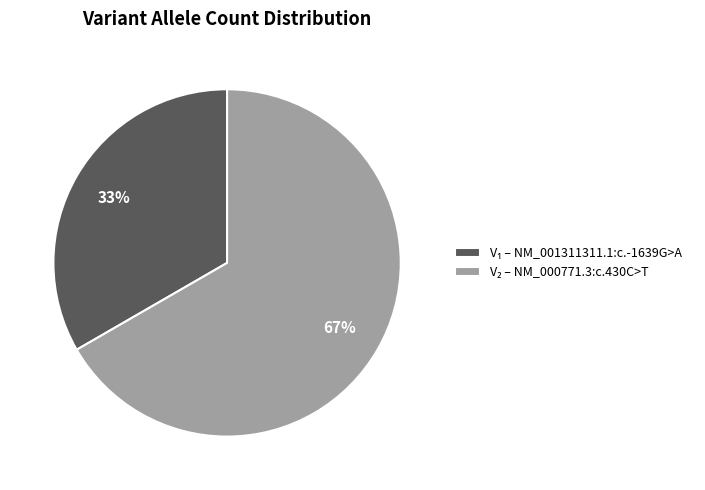

Does any single category account for the majority?

Yes